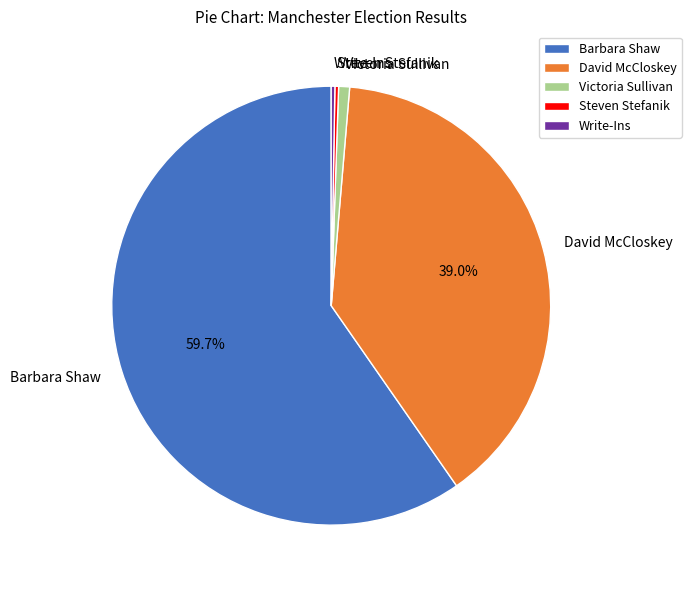

What is the ratio of the value at David McCloskey to the value at Barbara Shaw?

0.7